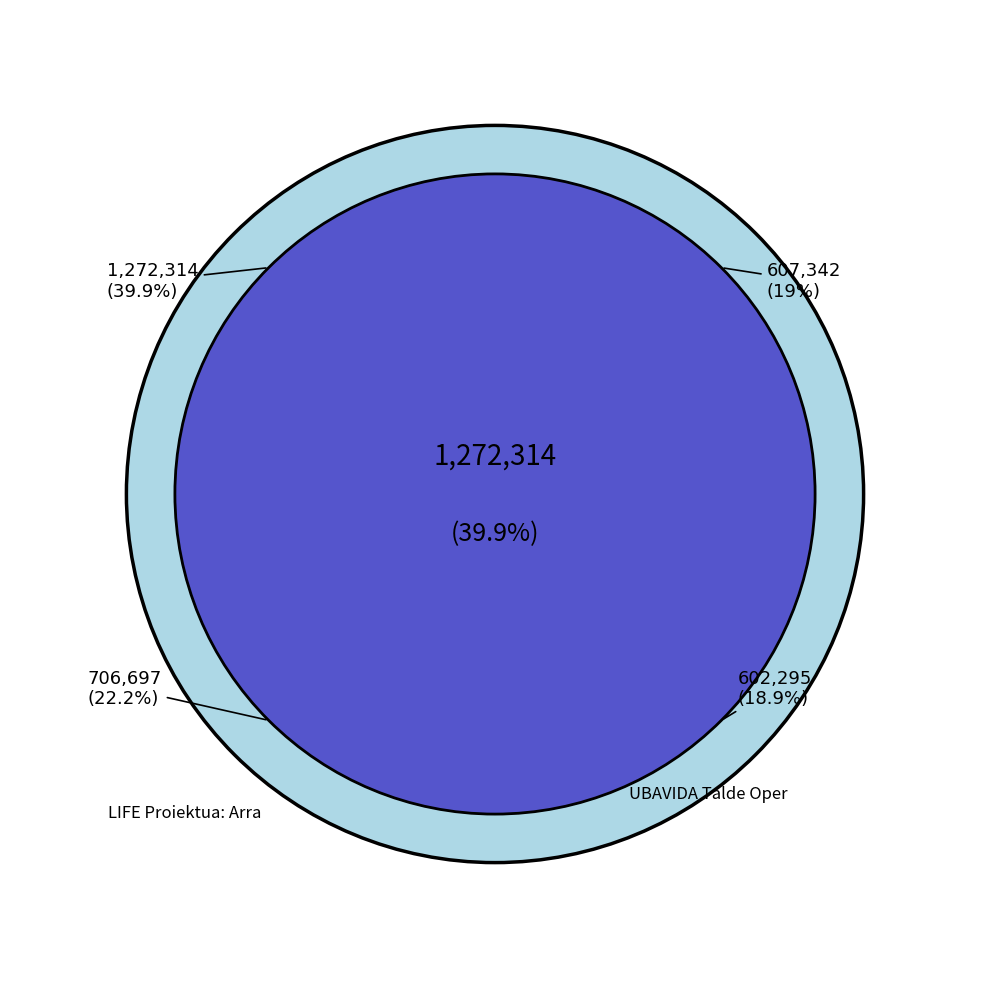

Is it true that LIFE Proiektua: Arrautza-oskolak is 40% of the pie?

True